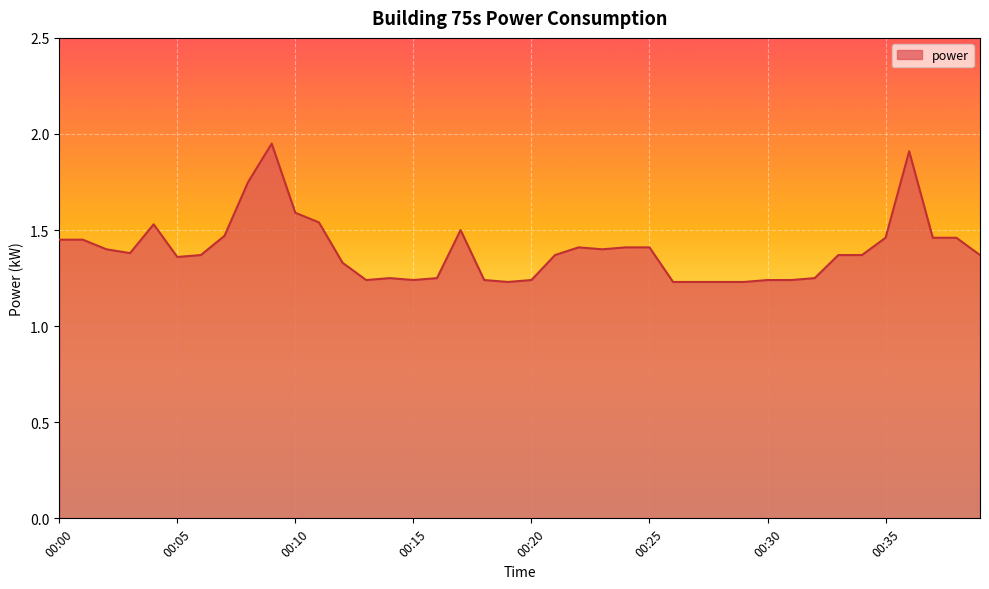

Does the chart display data point markers on the line(s)?

No